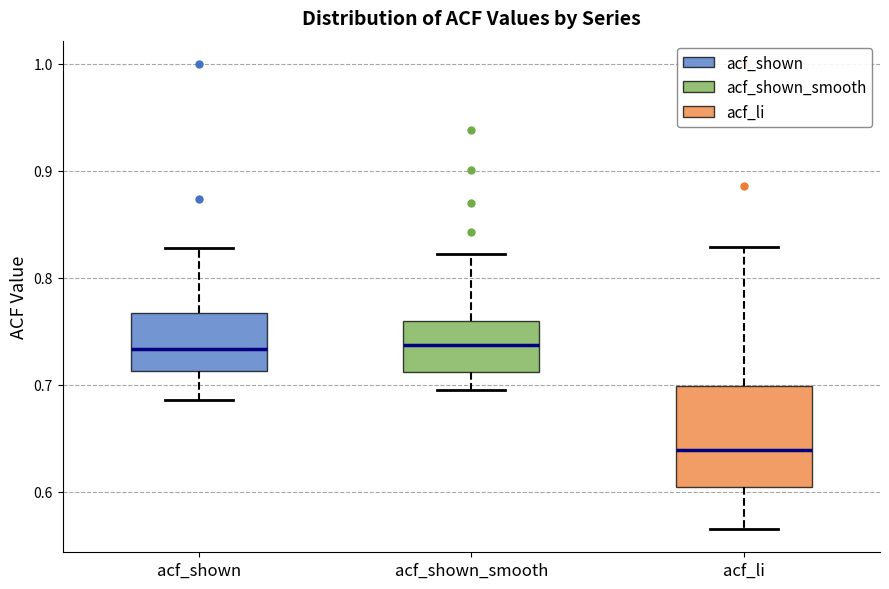

Where does the lower whisker of the box for acf_shown_smooth end on the y-axis? The values are not printed on the chart, so give them approximately, as read against the axis.

0.70